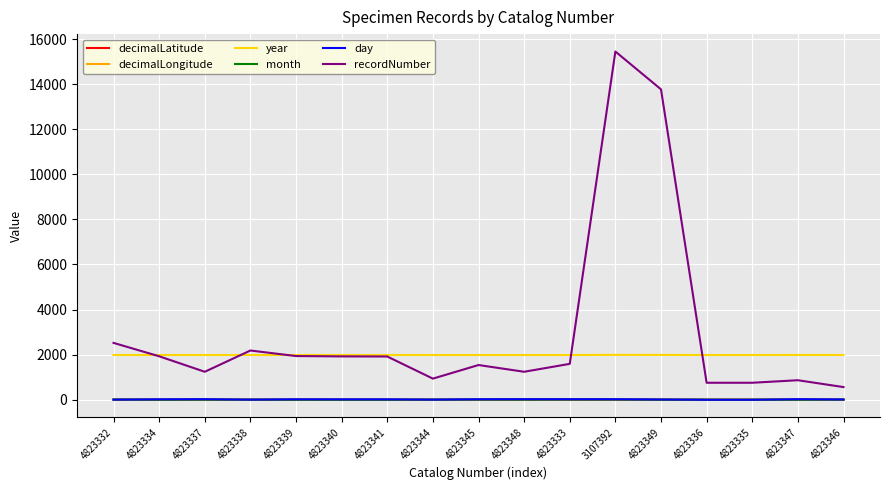

Is the value of day at 4823349 greater than the value of recordNumber at 4823337?

No